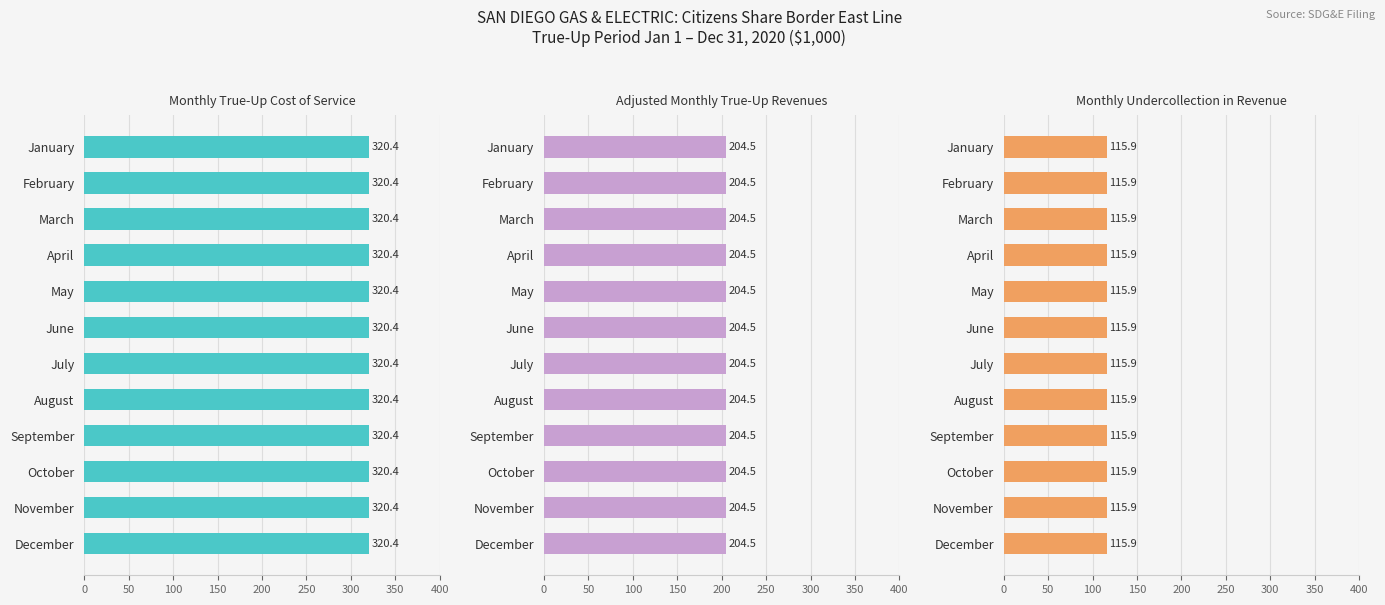

Is it true that Monthly Undercollection in Revenue equals 183.8 at August?

False